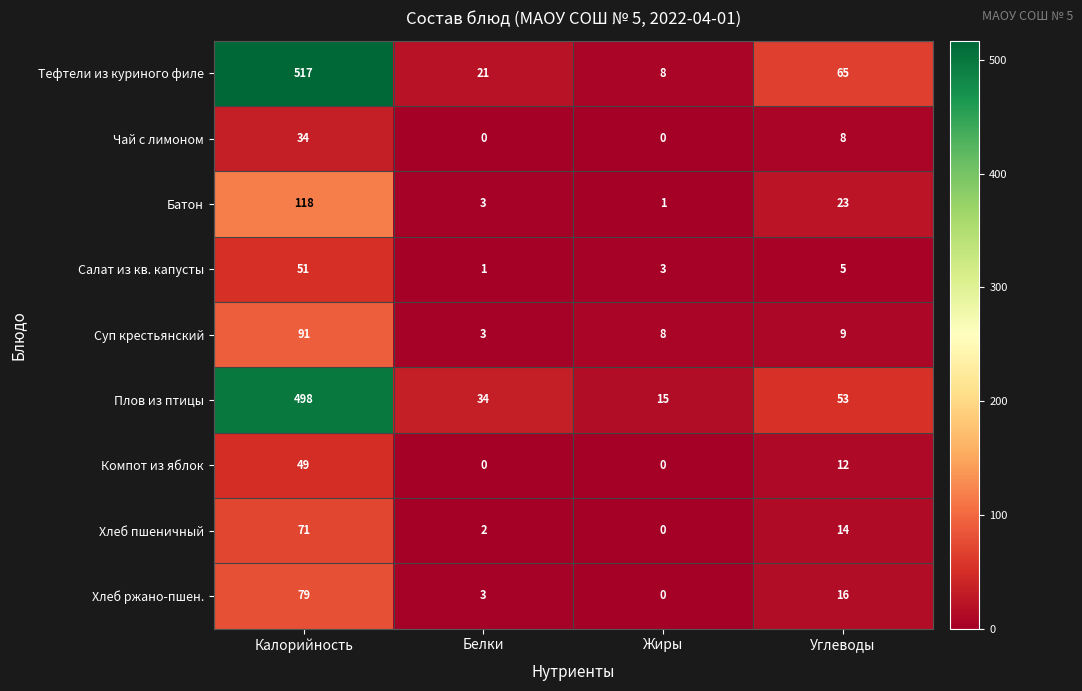

At which label does Чай с лимоном first exceed 8?

Калорийность